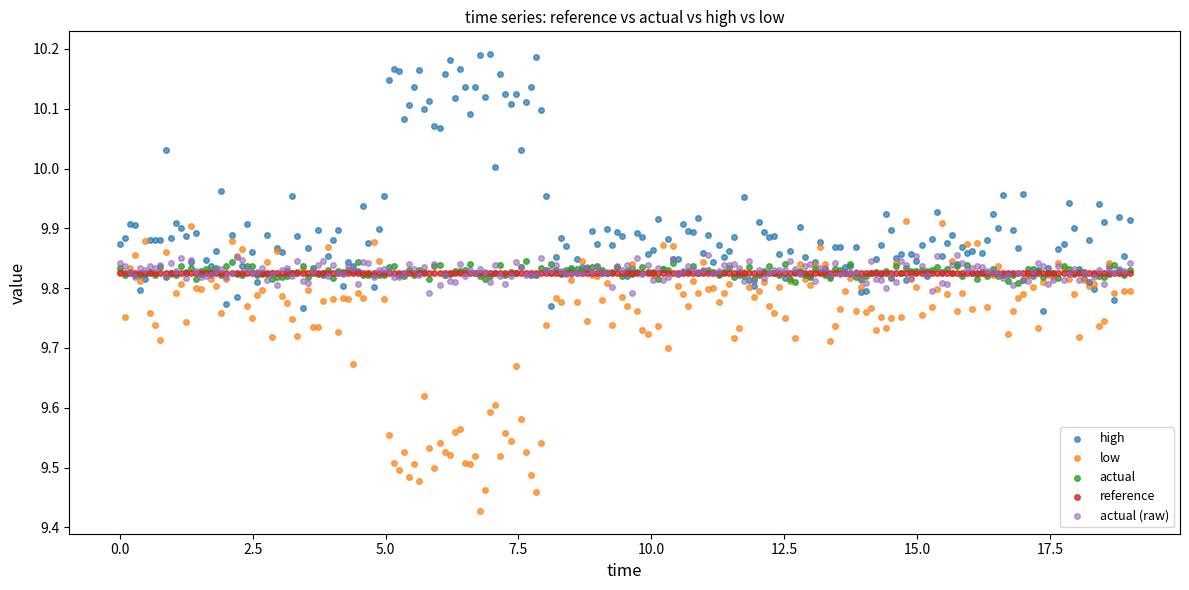

Which series reaches the minimum Y coordinate?

low